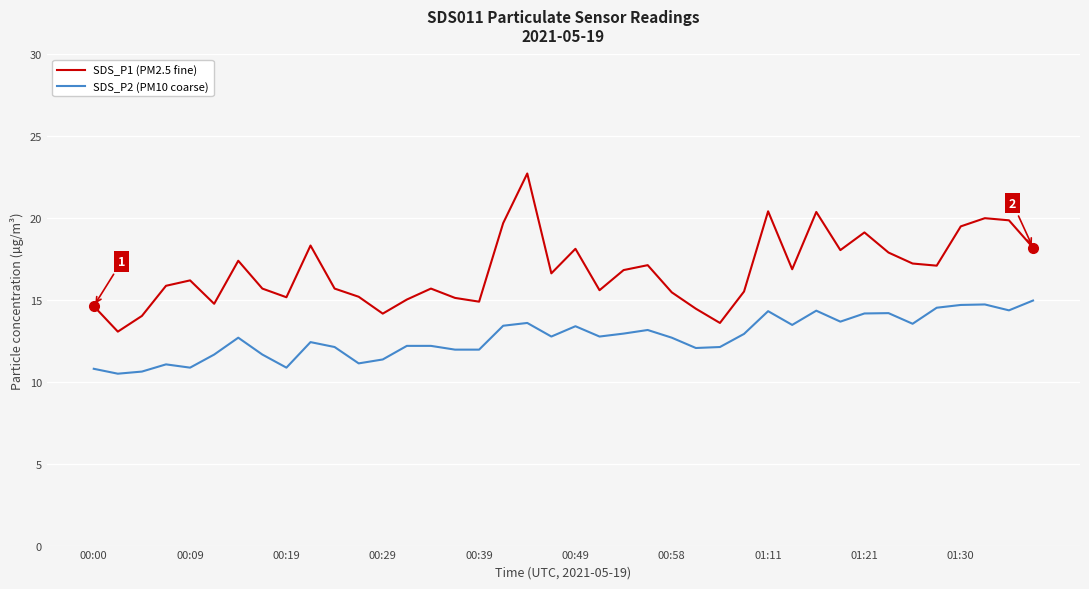

Does the chart display data point markers on the line(s)?

No